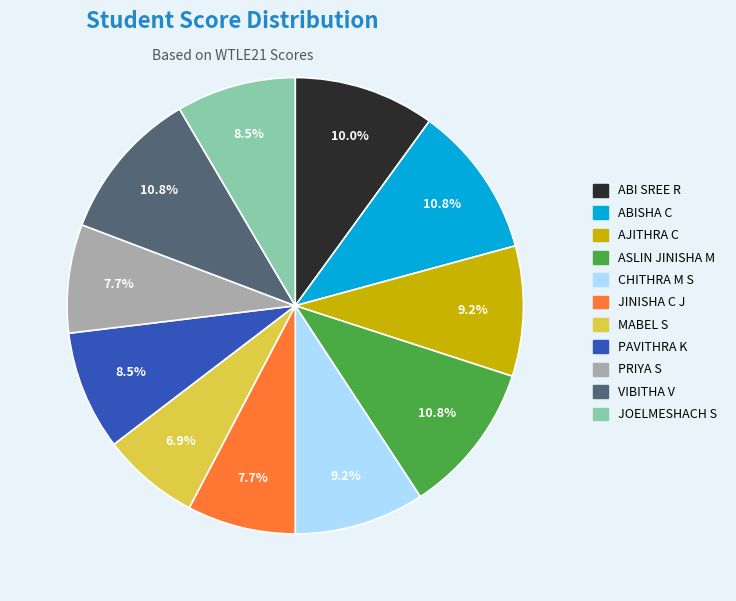

To the nearest percent, what percentage of the pie is ABI SREE R?

10%